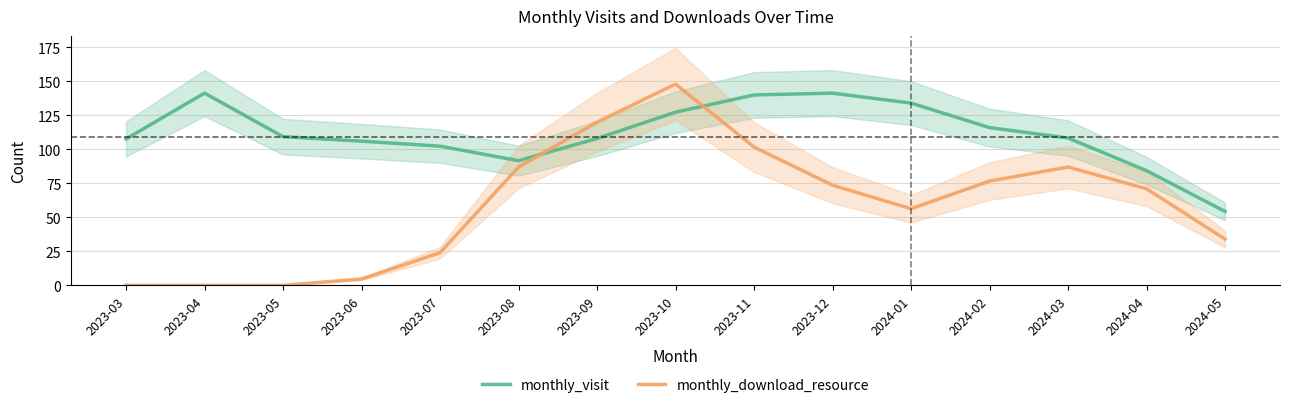

The monthly_visit series shows 42.8 at 2024-02. True or false?

False